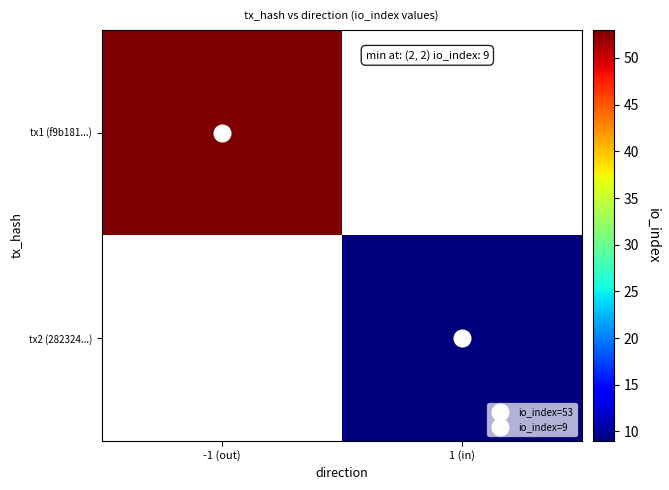

The value of tx1 (f9b181...) at -1 (out) is 81.8. True or false?

False